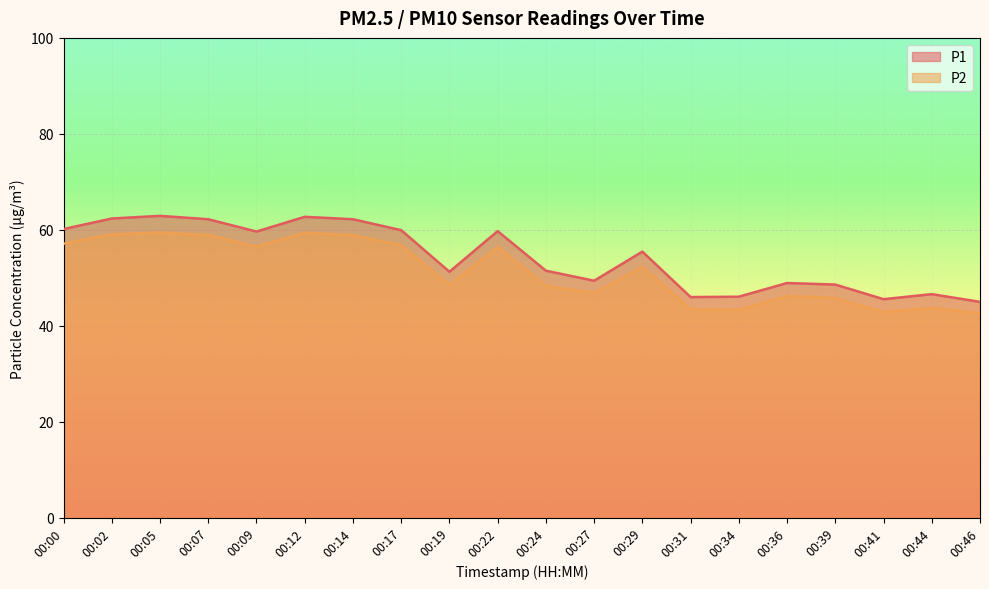

Which series has the largest total across all categories?

P1